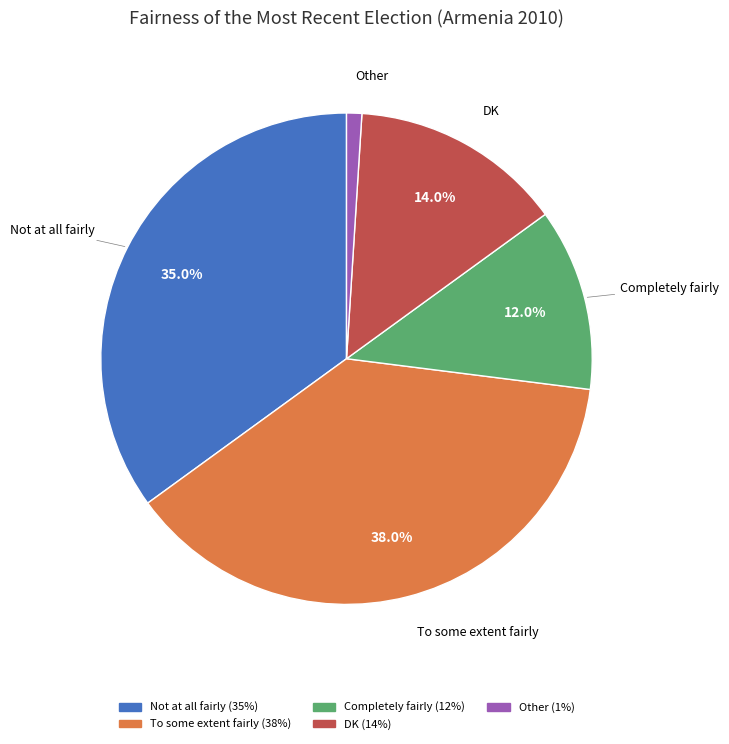

What is the smallest slice in the pie chart?

Other